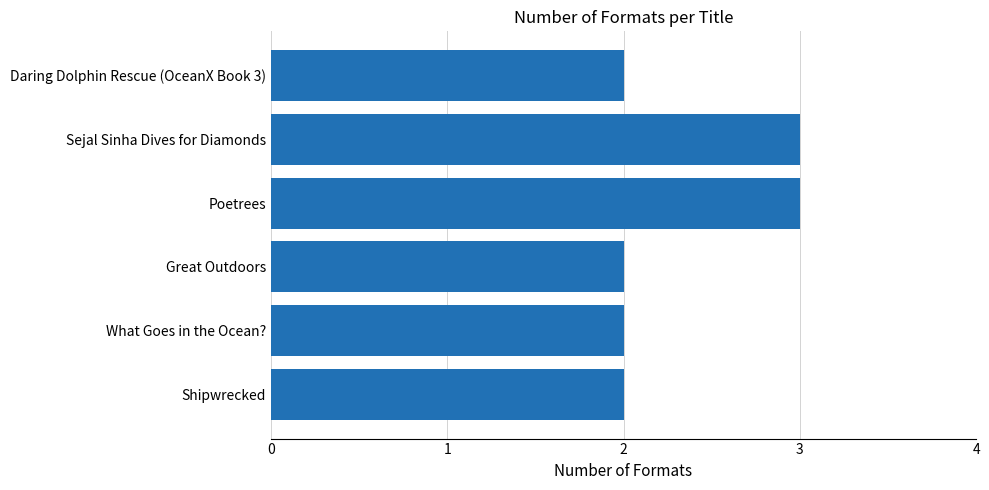

Reading top to bottom, transcribe all the data shown in this chart.

2	3	3	2	2	2